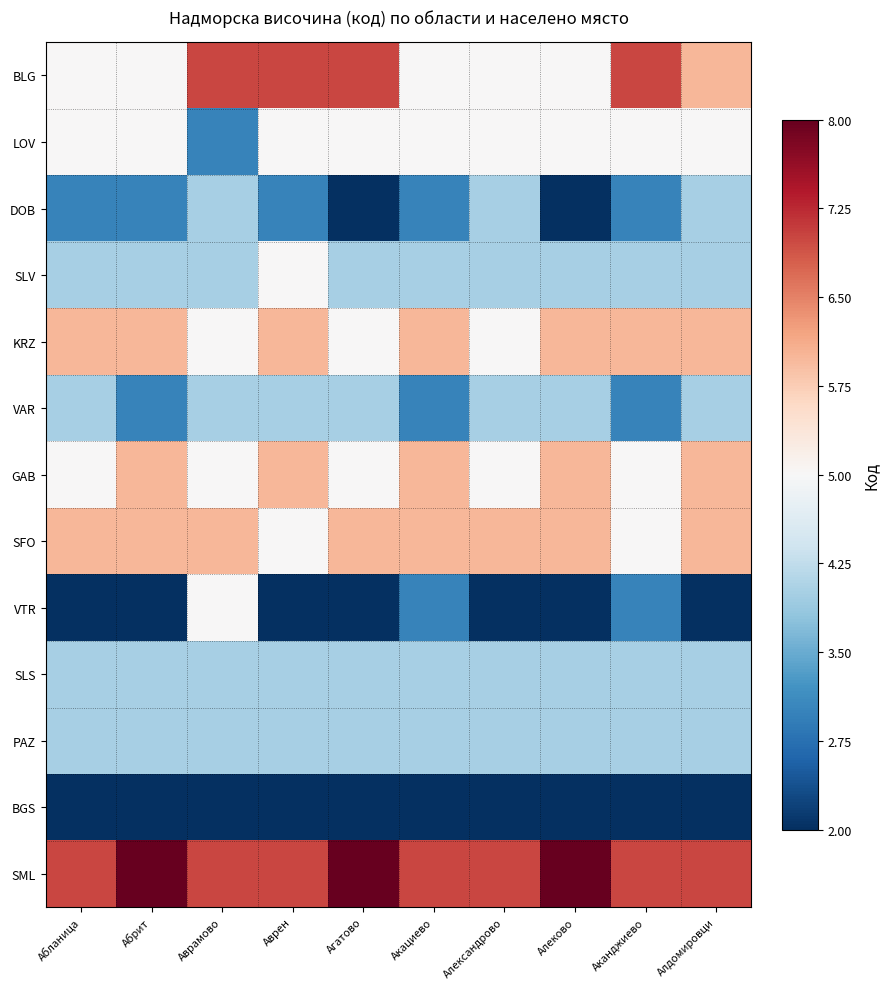

Which series changed the most between Аврен and Алеково?

BLG